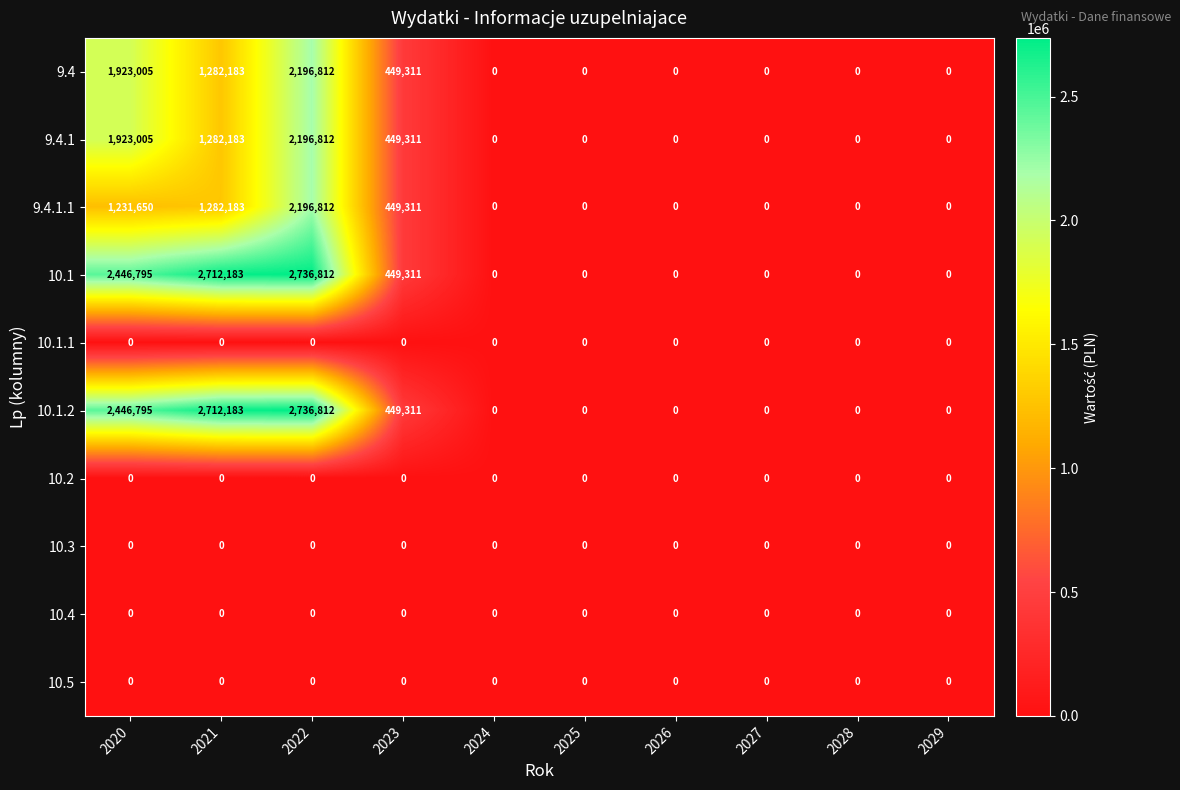

Is it true that 9.4.1 equals 0 at 2028?

True